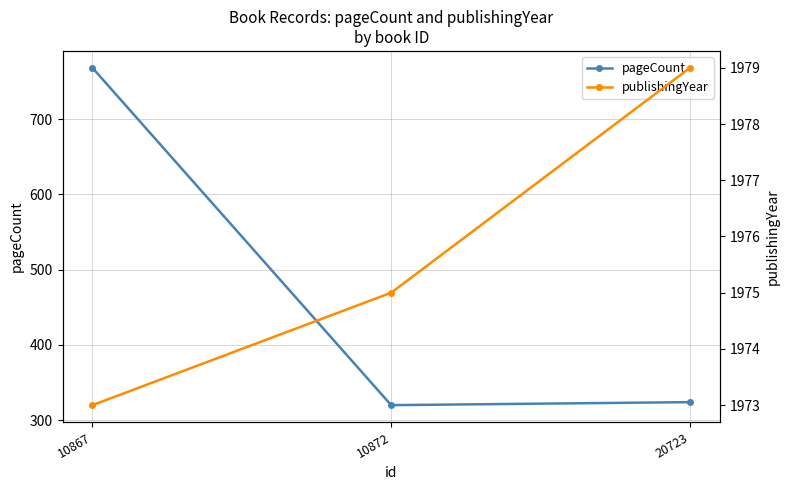

Is it true that publishingYear equals 581 at 10867?

False